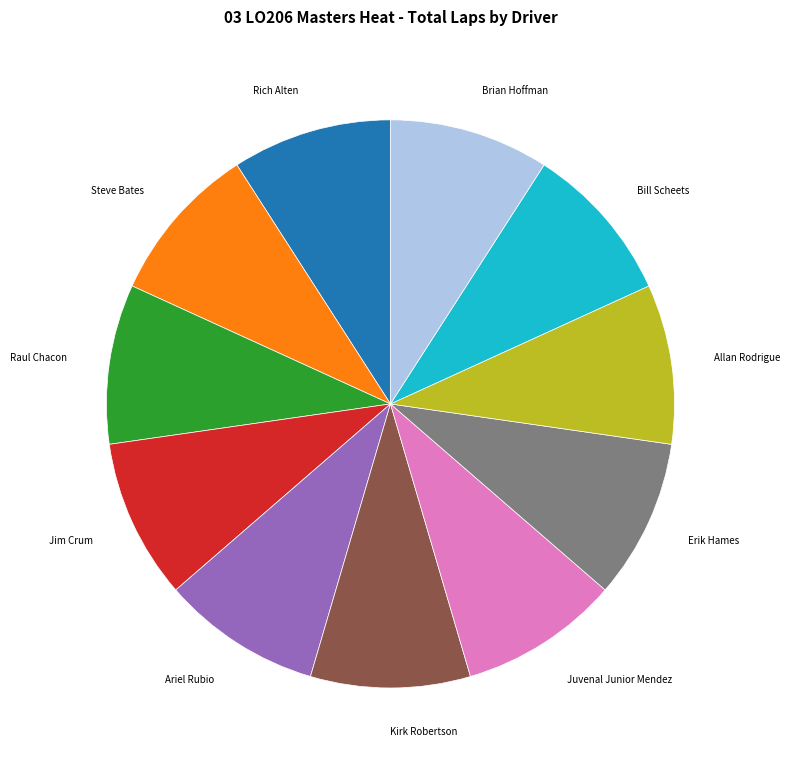

Is there any slice that represents more than half of the pie?

No